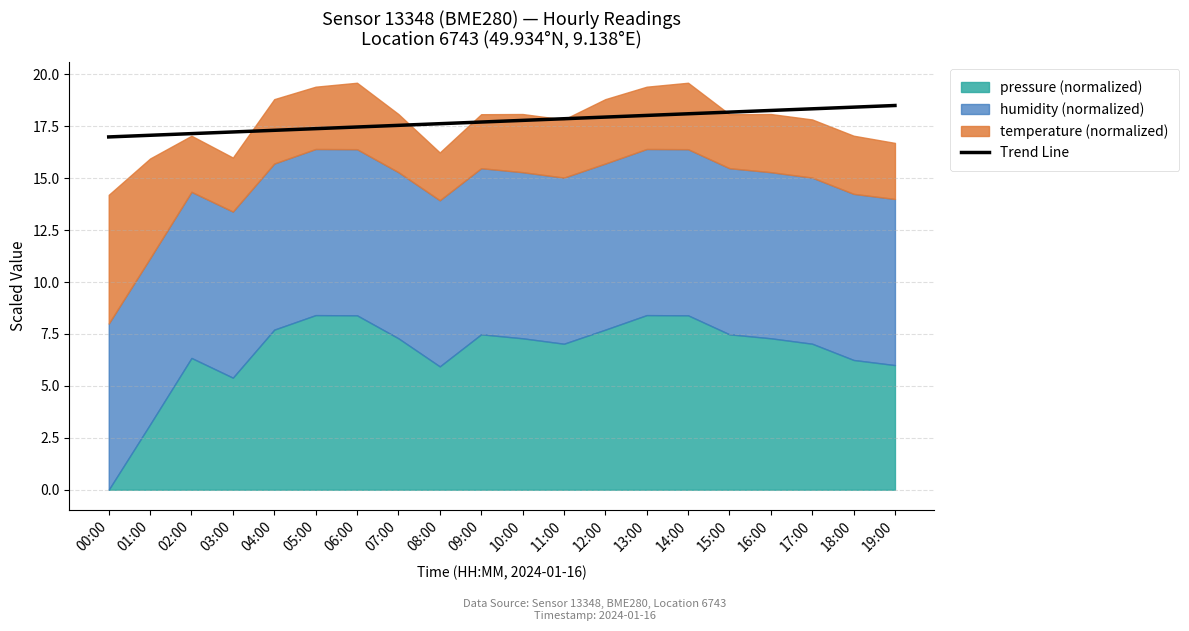

Where is the data nearest to the value 17?

00:00